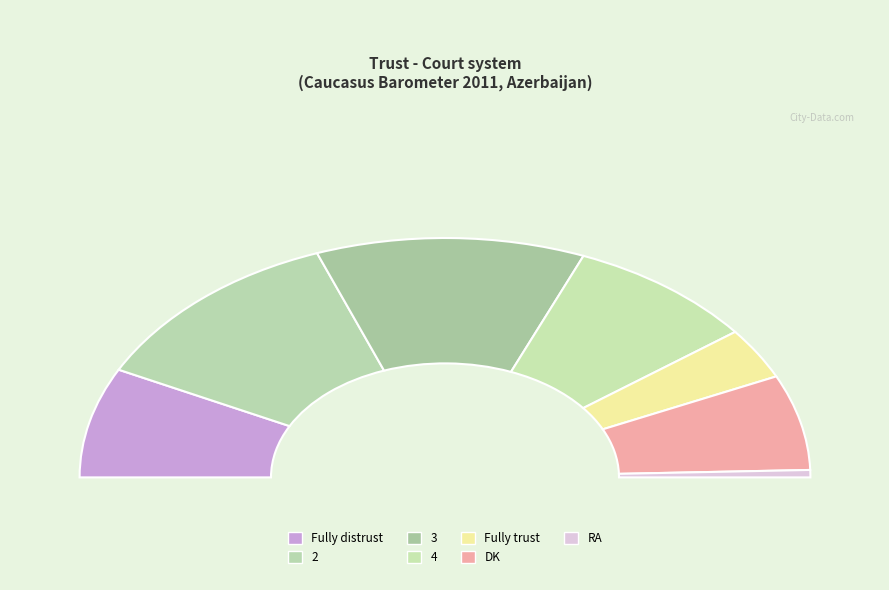

Is Fully distrust the majority of the pie?

No